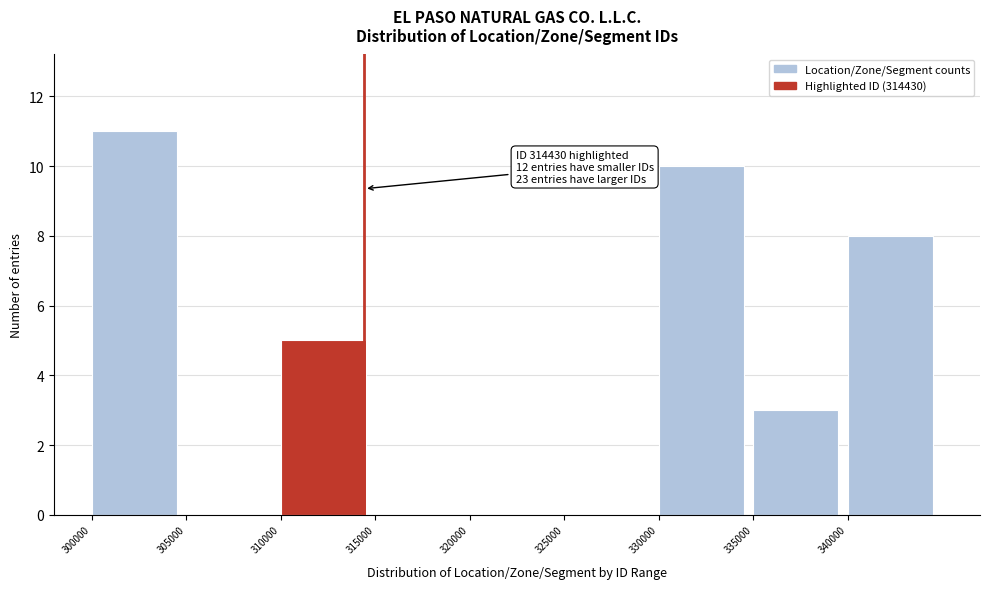

Over which range of the x-axis is the bar tallest?

300000 to 305000